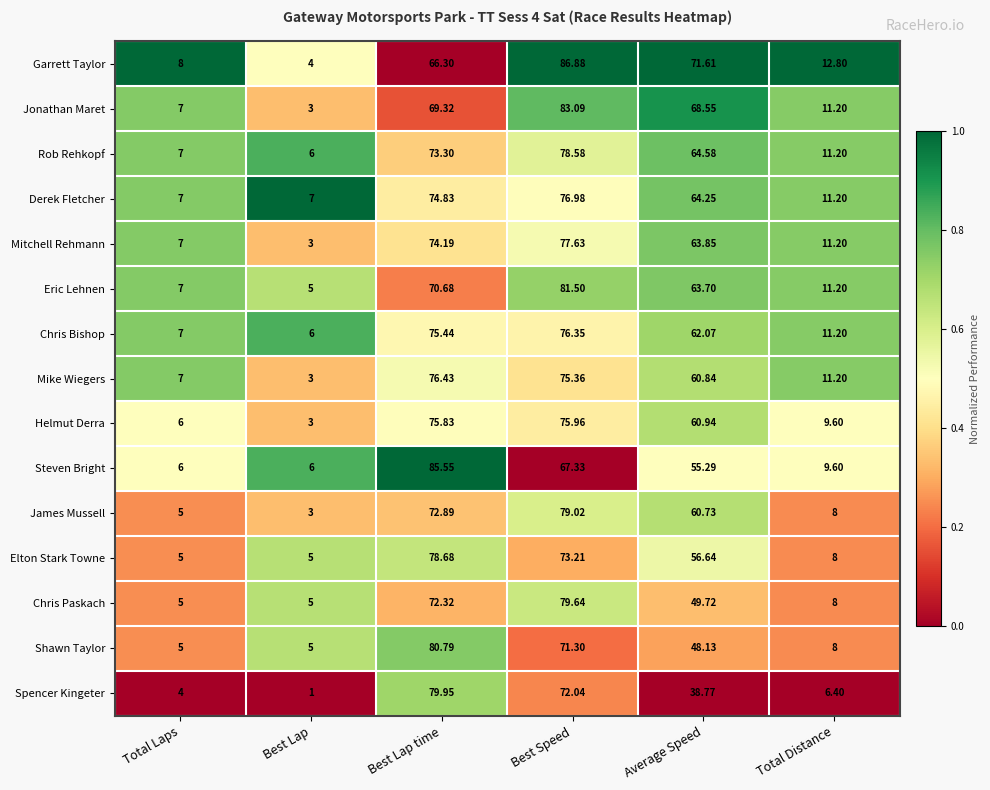

Is the value of Chris Bishop at Total Laps greater than the value of Rob Rehkopf at Best Speed?

No